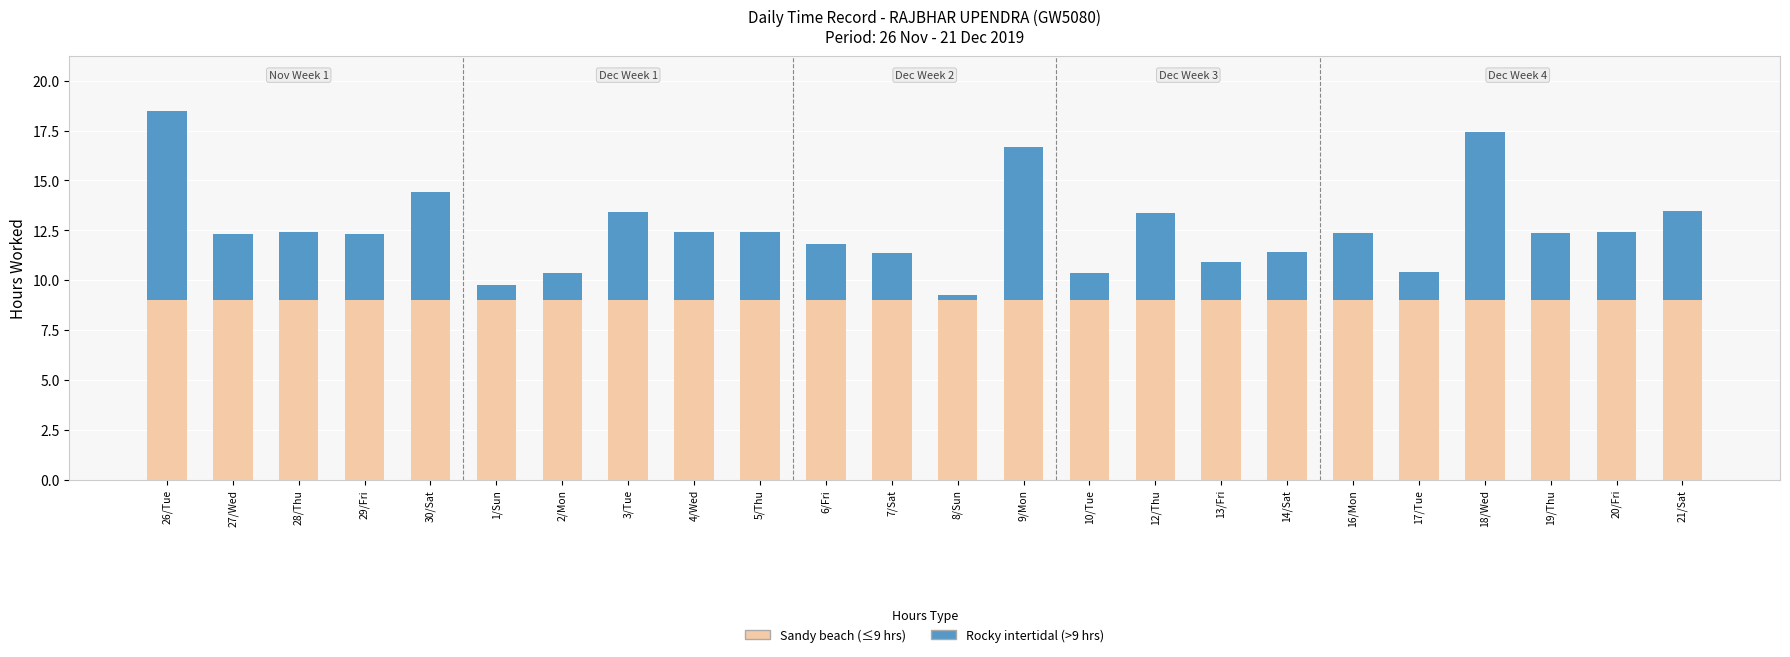

At which category is the sum across all series the highest?

26/Tue